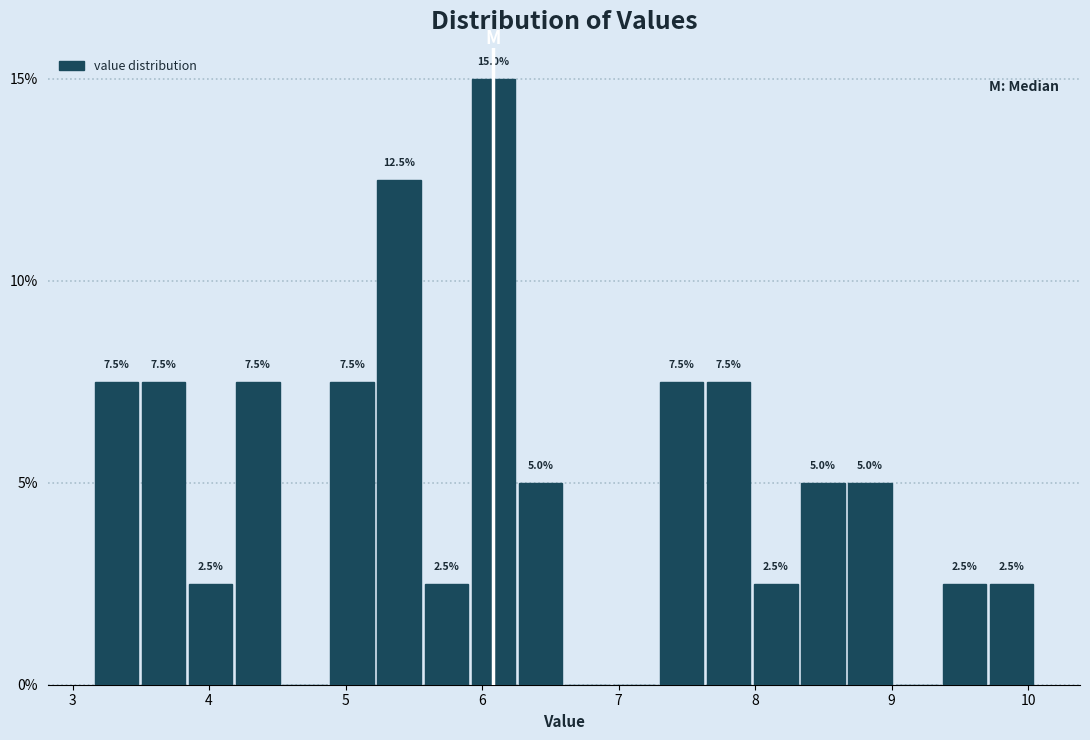

Read against the x-axis, roughly where is the centre of the tallest bar?

6.1